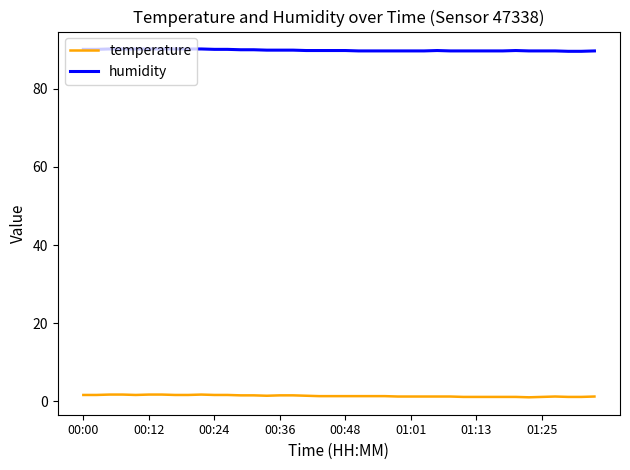

True or false: temperature and humidity cross at least once.

False